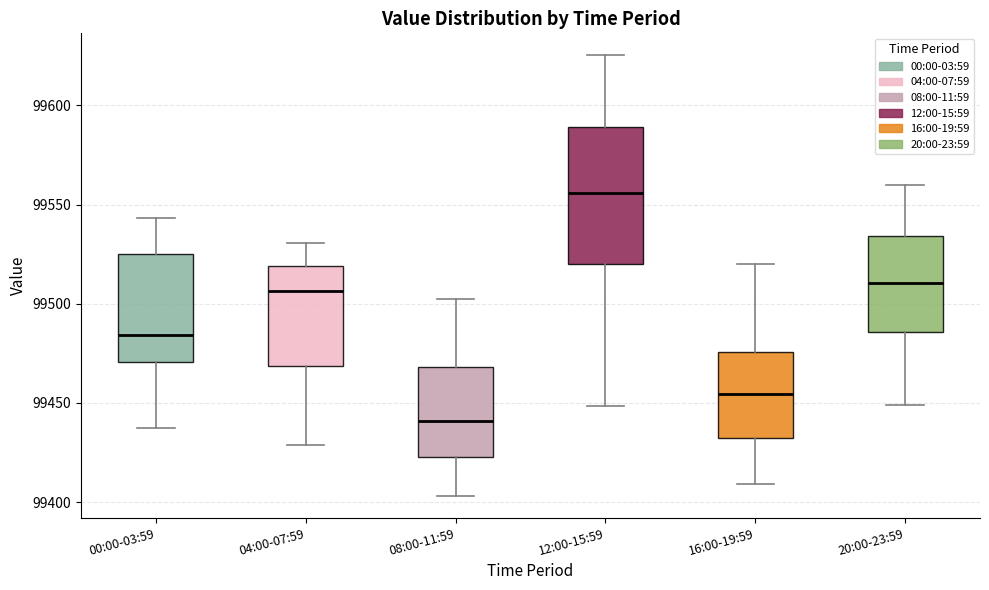

Reading left to right, transcribe this box plot: for each box, give where its median line is, the range the box spans, and where its two whiskers end, as read against the y-axis. The values are not printed on the chart, so give them approximately, as read against the axis.

00:00-03:59: median 99485, box 99470 to 99525, whiskers 99435 to 99545
04:00-07:59: median 99505, box 99470 to 99520, whiskers 99430 to 99530
08:00-11:59: median 99440, box 99425 to 99470, whiskers 99405 to 99500
12:00-15:59: median 99555, box 99520 to 99590, whiskers 99450 to 99625
16:00-19:59: median 99455, box 99430 to 99475, whiskers 99410 to 99520
20:00-23:59: median 99510, box 99485 to 99535, whiskers 99450 to 99560